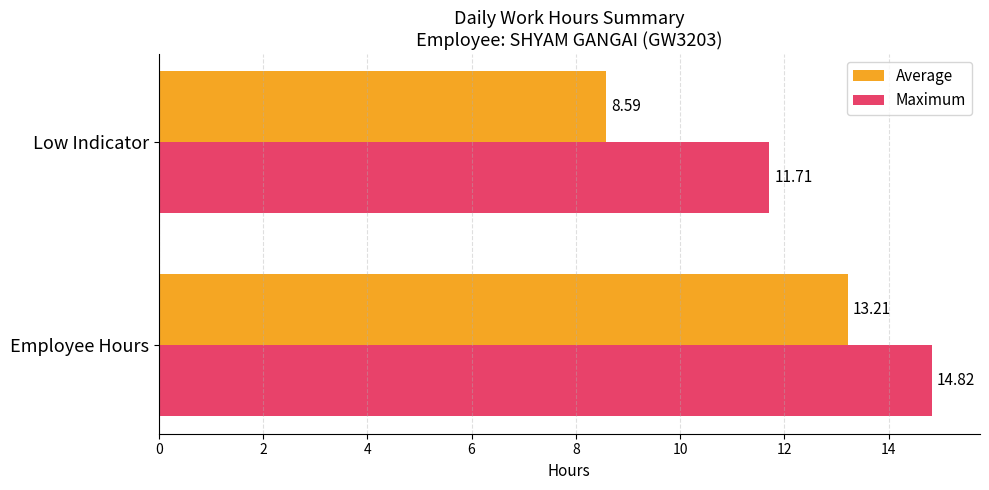

What is the spread (max minus min) of values at Low Indicator?

3.1